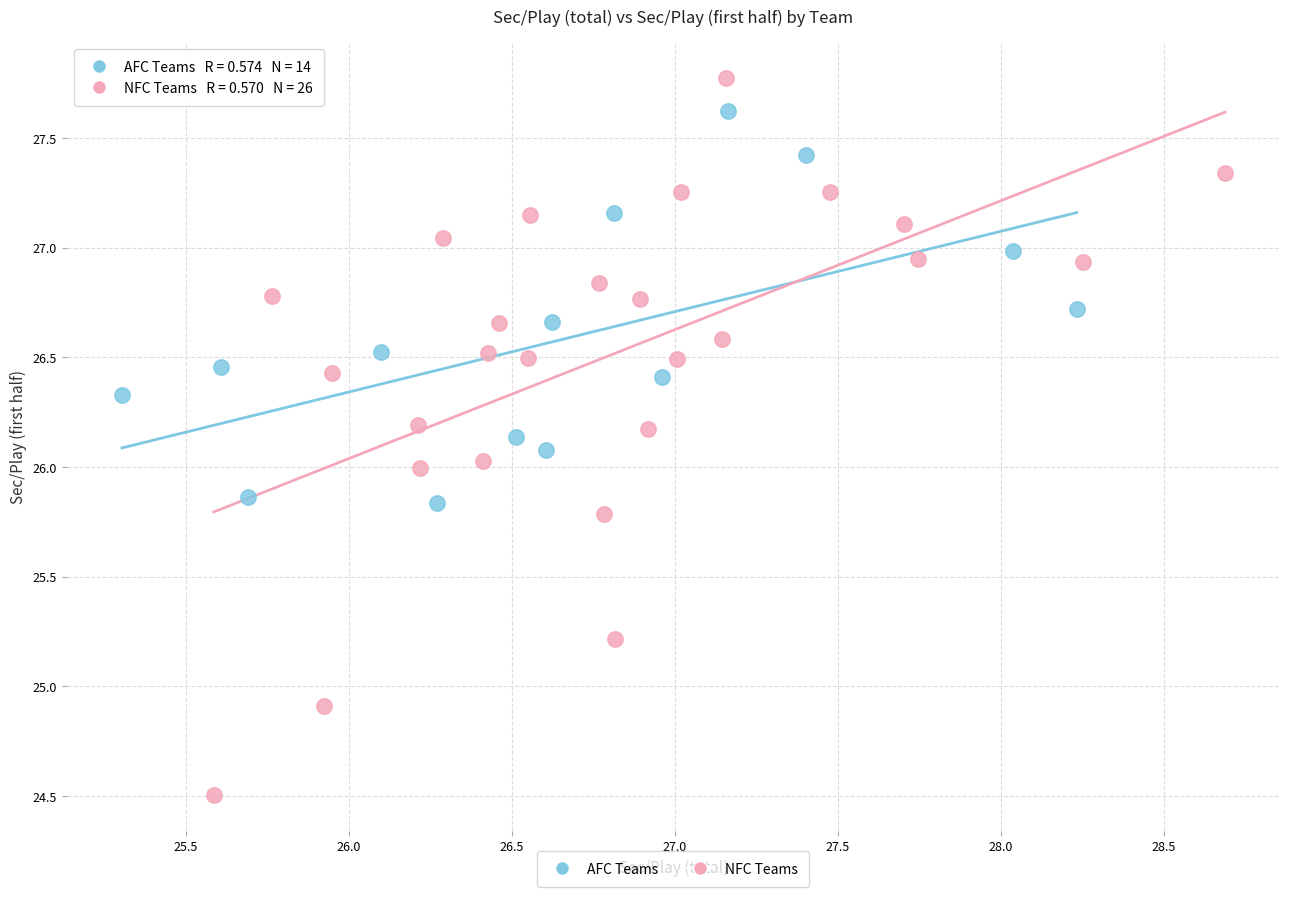

Which series has the largest Y range (max minus min)?

NFC Teams